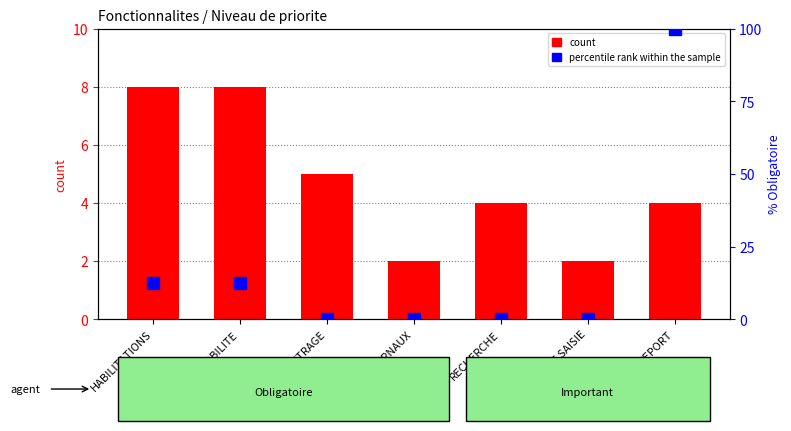

Read the percentile rank within the sample value at MOBILITE.

12.5